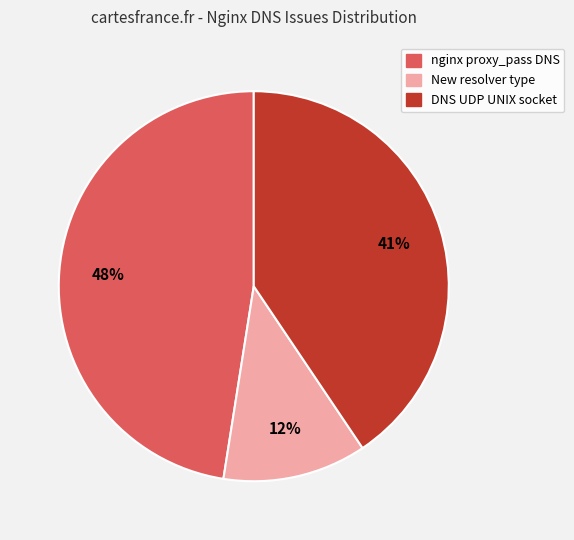

Approximately how many times larger is the value at New resolver type compared to DNS UDP UNIX socket?

0.3